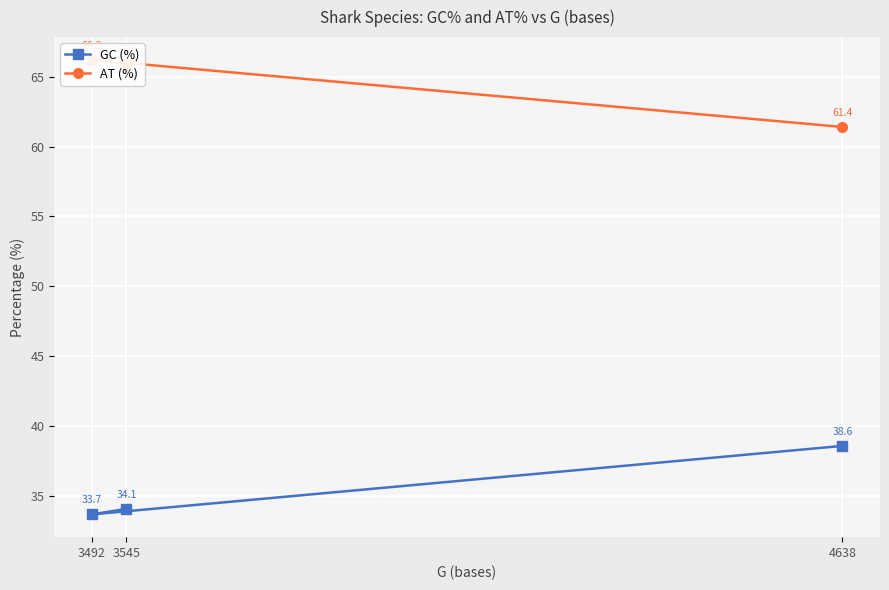

Where is GC (%) nearest to the value 36?

3545